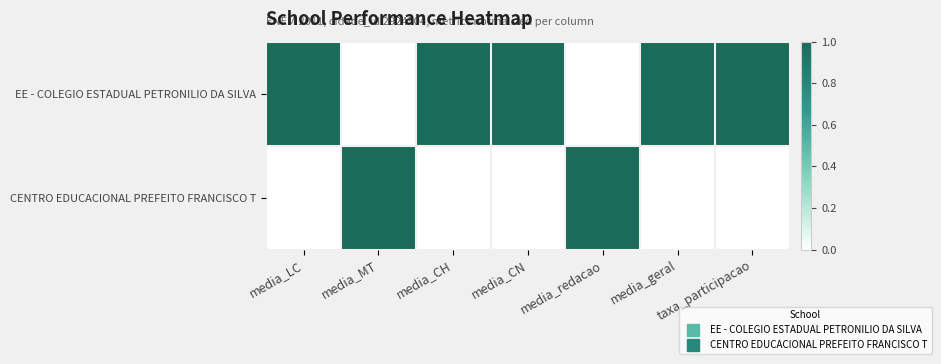

Reading left to right, what are all the values shown in this chart?

EE - COLEGIO ESTADUAL PETRONILIO DA SILVA: media_LC=1	media_MT=0	media_CH=1	media_CN=1	media_redacao=0	media_geral=1	taxa_participacao=1
CENTRO EDUCACIONAL PREFEITO FRANCISCO T: media_LC=0	media_MT=1	media_CH=0	media_CN=0	media_redacao=1	media_geral=0	taxa_participacao=0